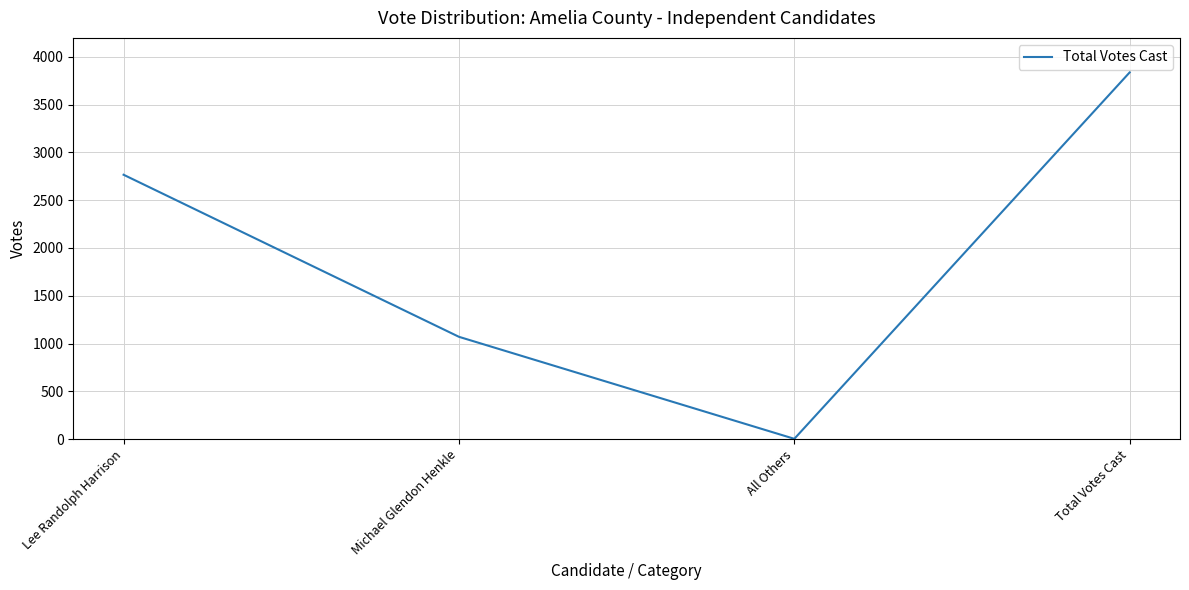

At which category does the data reach its first local valley?

All Others